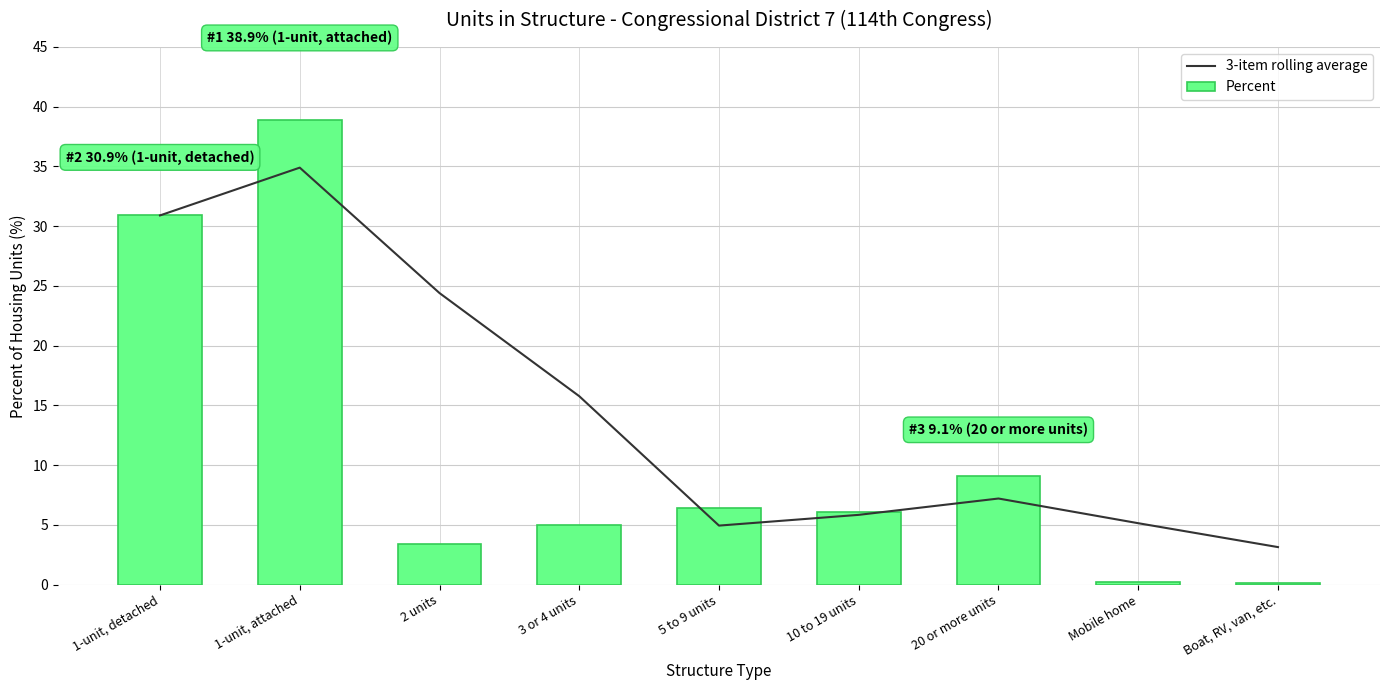

What is the spread (max minus min) of values at 10 to 19 units?

0.3